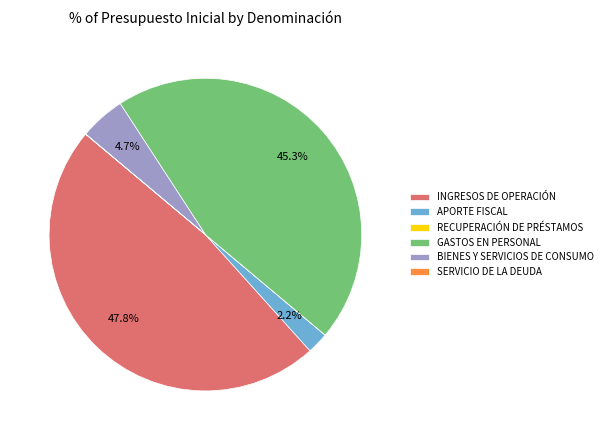

Is it true that APORTE FISCAL is 2% of the pie?

True